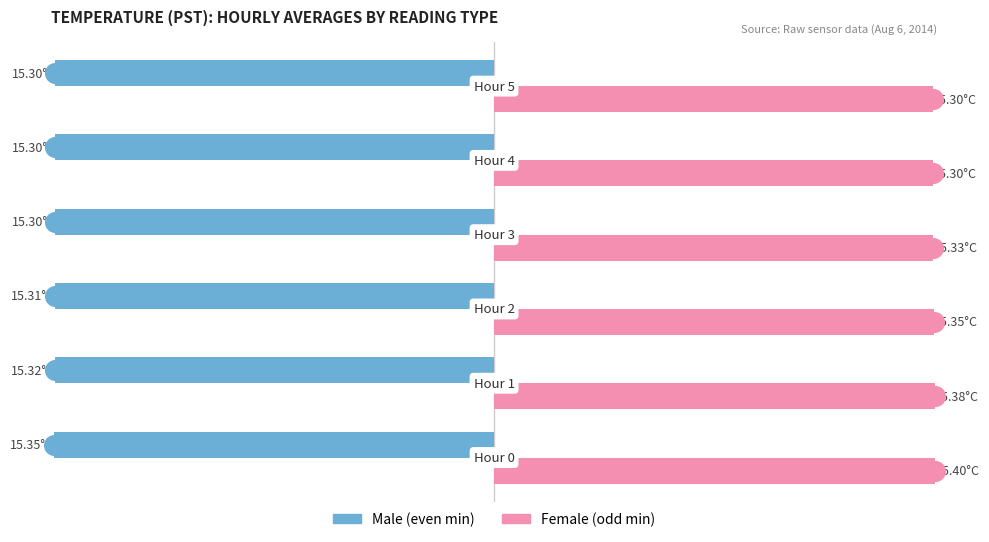

What are all the series names shown in the legend?

Male, Female